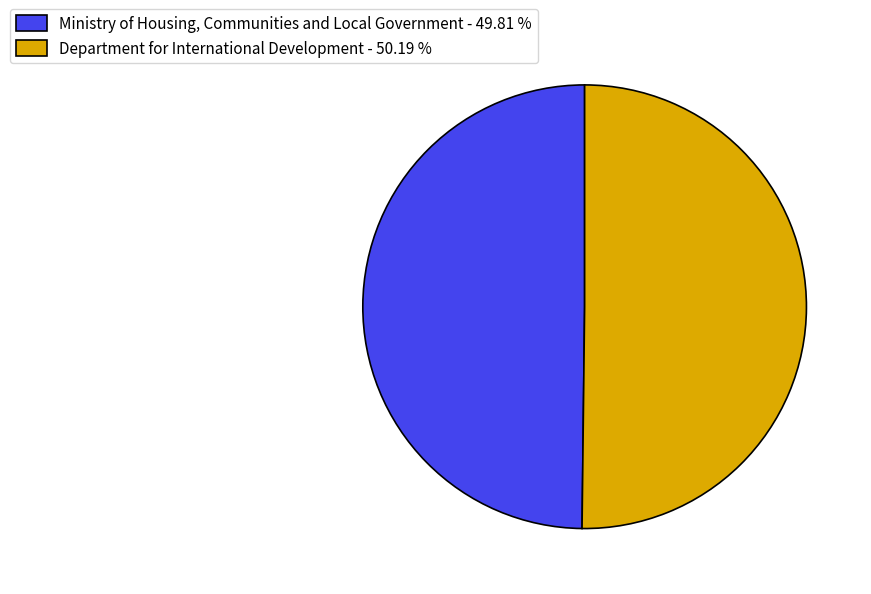

Count the number of slices in the pie.

2